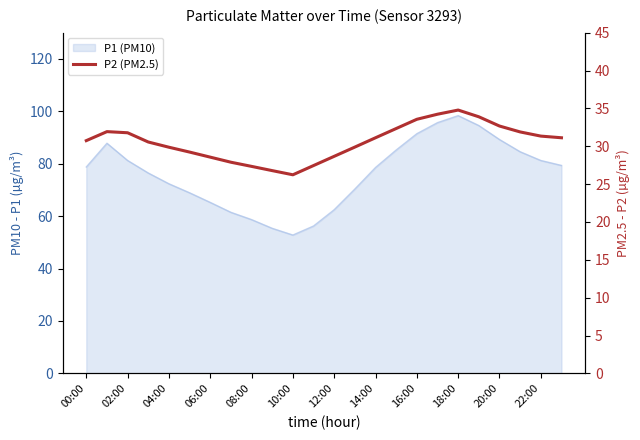

What is the change in value from 08:00 to 16:00?

+6.2